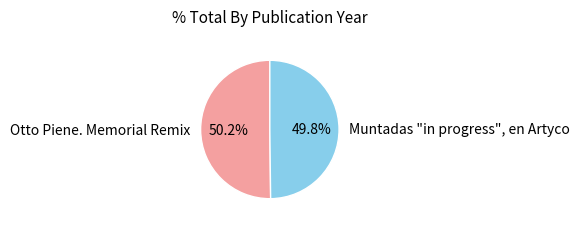

Is there any slice that represents more than half of the pie?

Yes